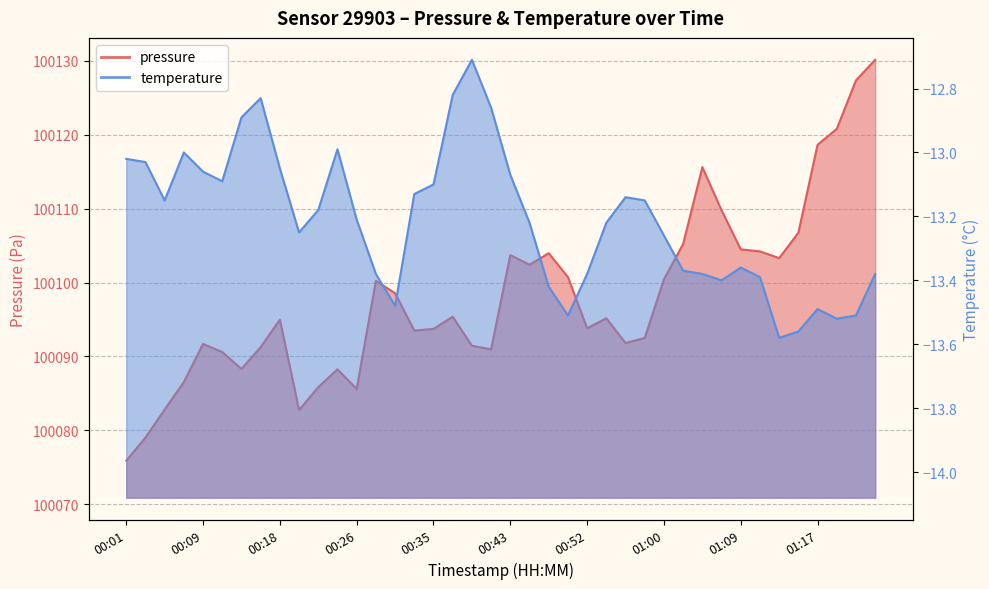

True or false: pressure and temperature intersect in this chart.

False